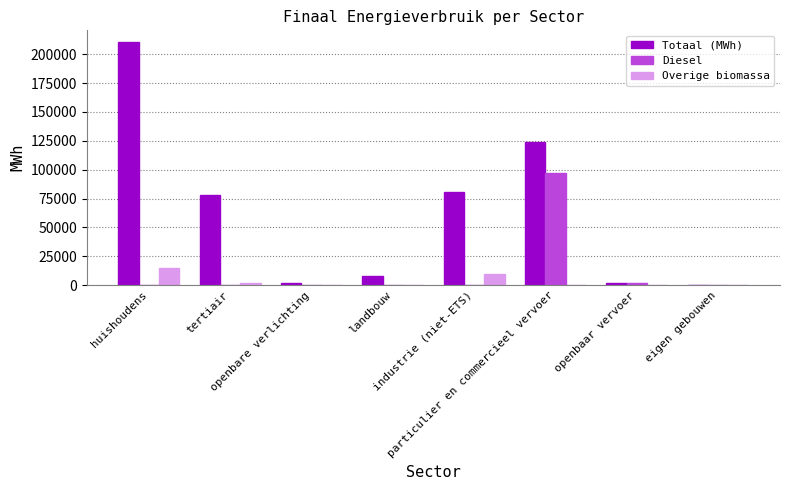

Are the bars grouped side by side (vs. stacked)?

Yes